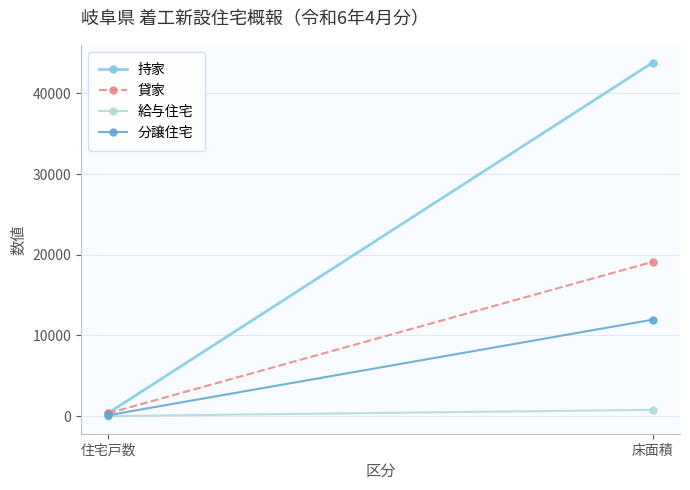

Is the value of 貸家 at 床面積 greater than the value of 持家 at 住宅戸数?

Yes